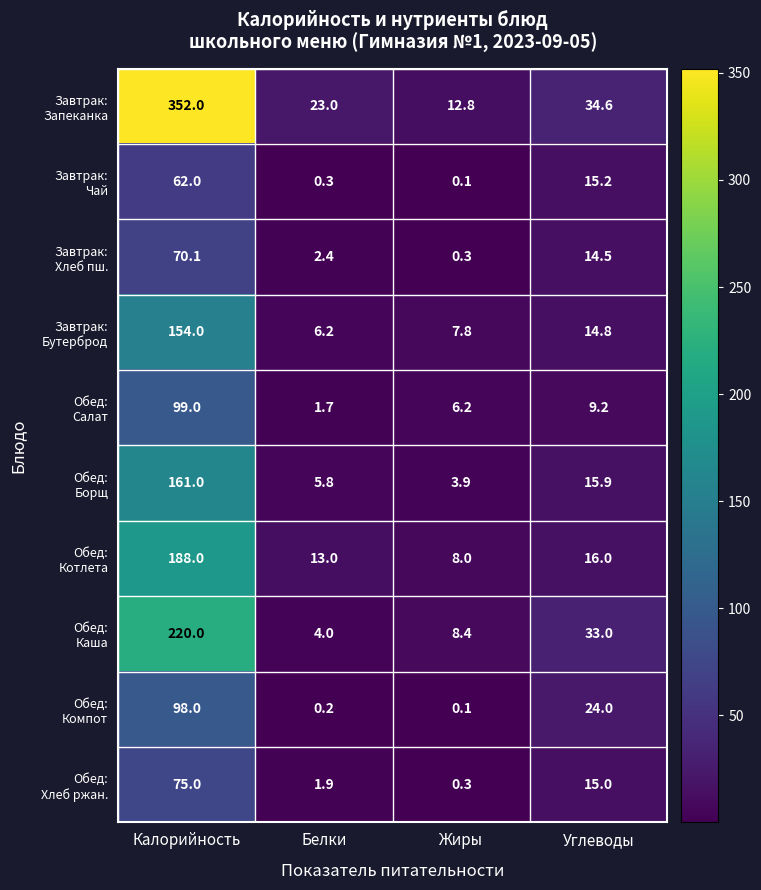

What is the difference between the highest and lowest values at Белки?

22.8